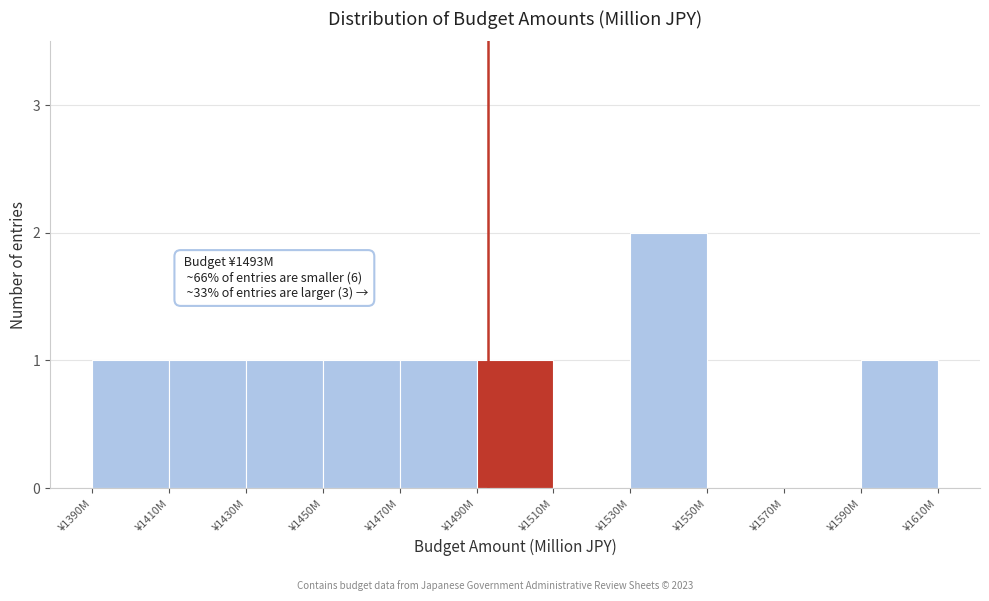

Reading right to left, transcribe all the data shown in this chart.

¥1590M=1	¥1570M=0	¥1550M=0	¥1530M=2	¥1510M=0	¥1490M=1	¥1470M=1	¥1450M=1	¥1430M=1	¥1410M=1	¥1390M=1